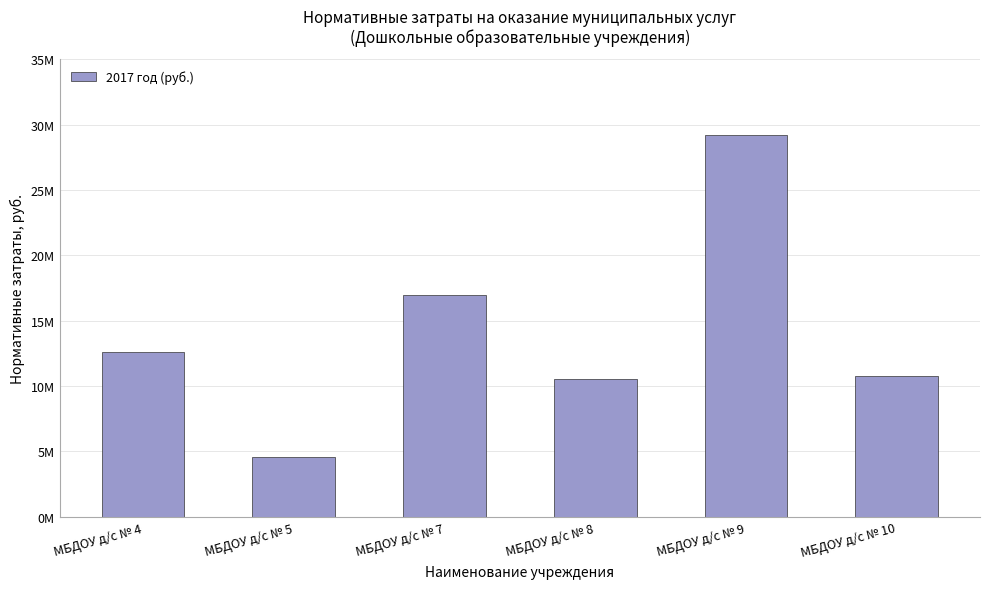

Does the chart contain any negative values?

No